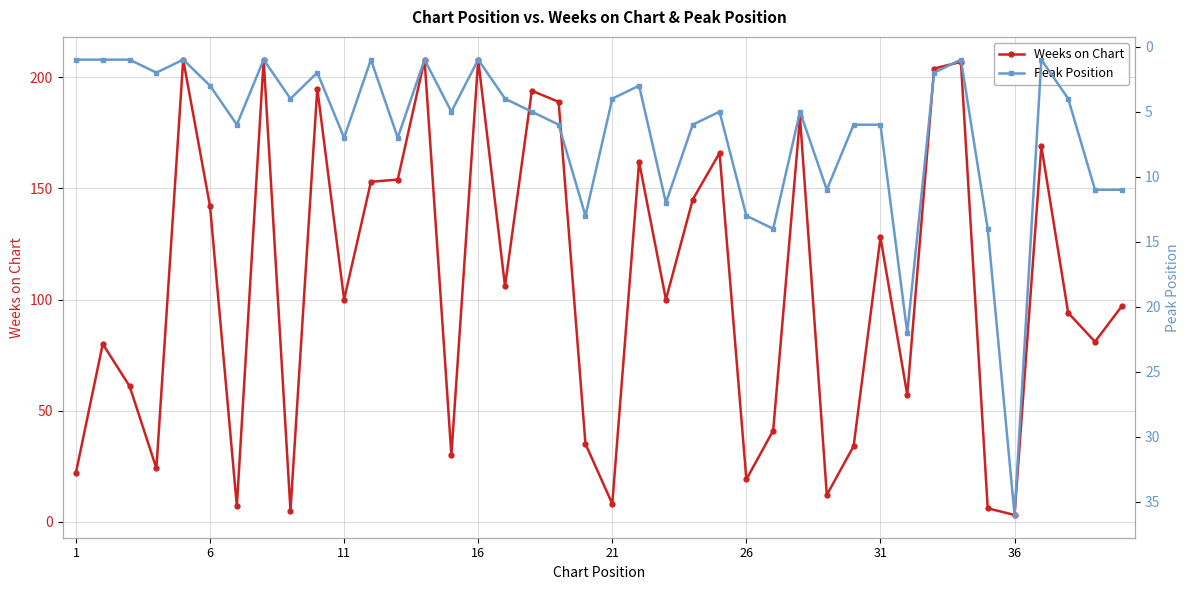

The Weeks on Chart series shows 128 at 31. True or false?

True